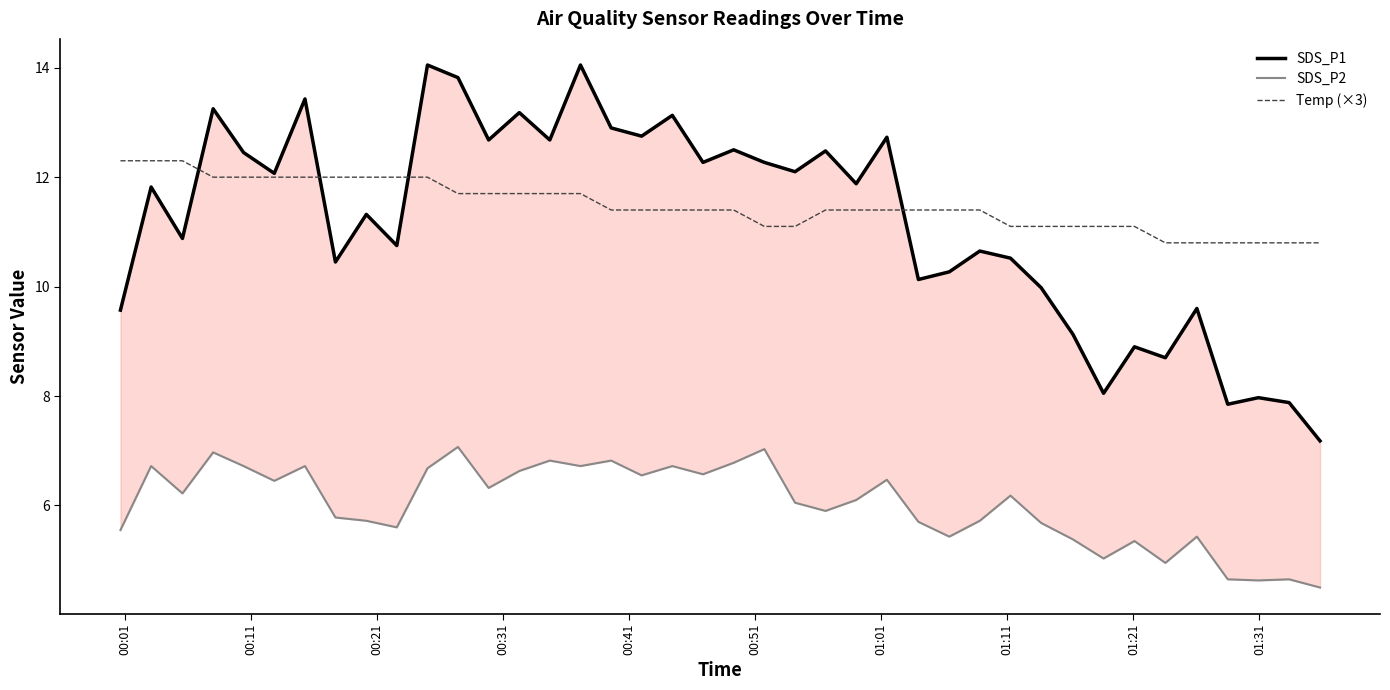

What is the lowest value of the Temp (×3) series?

10.8